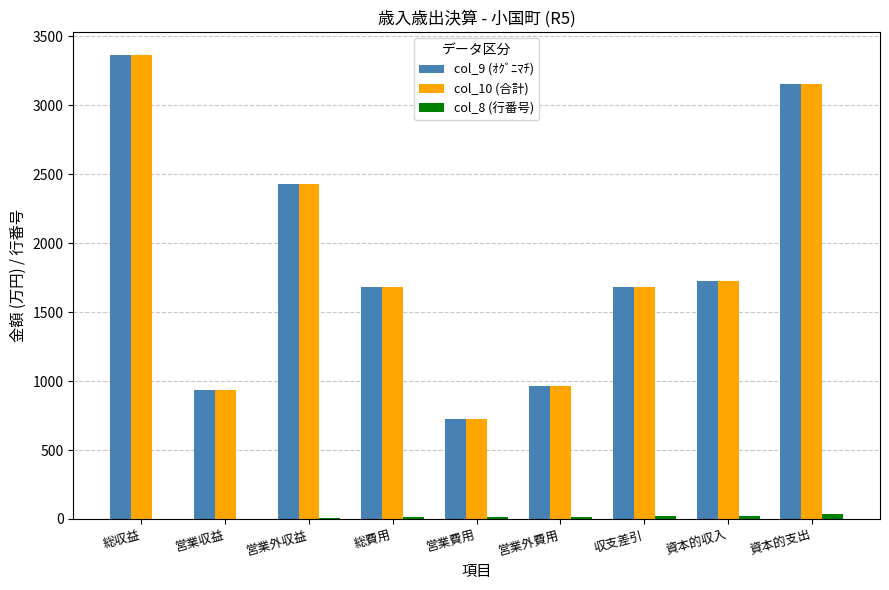

Is it true that col_9 (ｵｸﾞﾆﾏﾁ) equals 206 at 営業費用?

False